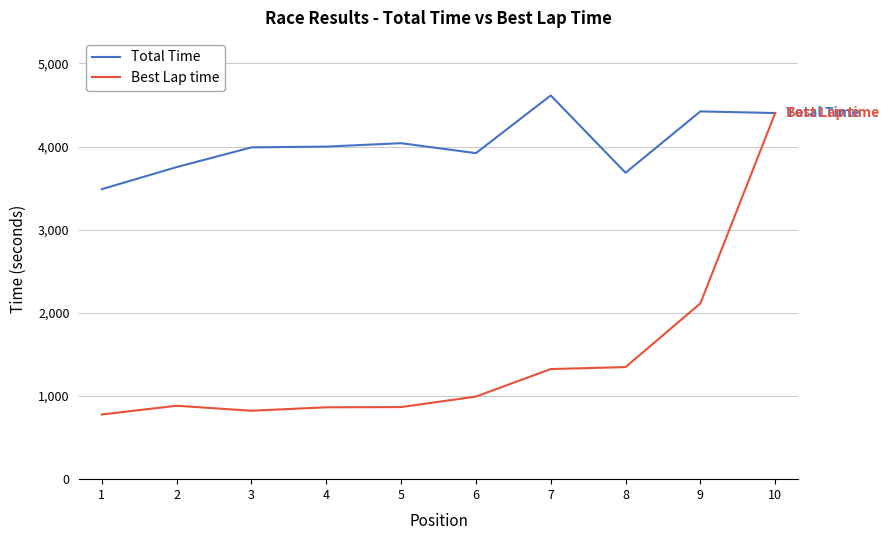

Between 6 and 9, which series saw the biggest shift?

Best Lap time